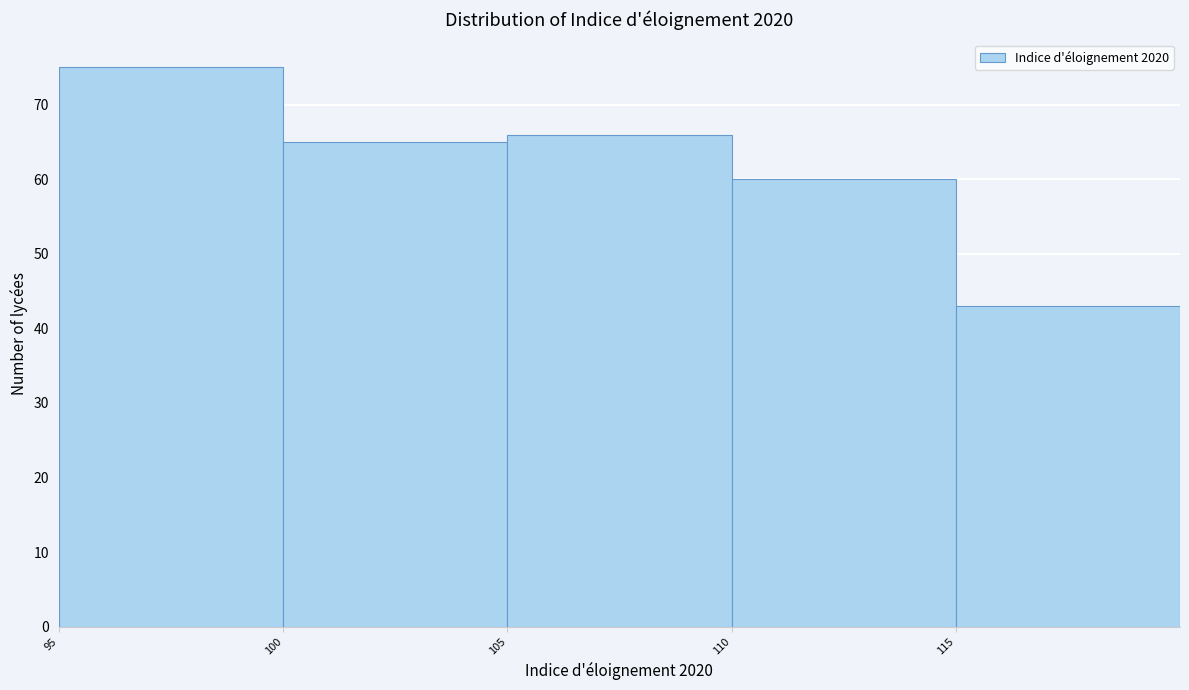

Reading left to right, transcribe this chart: for each bar, give the range it covers on the x-axis and its height. The values are not printed on the chart, so give them approximately, as read against the axis.

95 to 100: 75
100 to 105: 65
105 to 110: 66
110 to 115: 60
115 to 120: 43